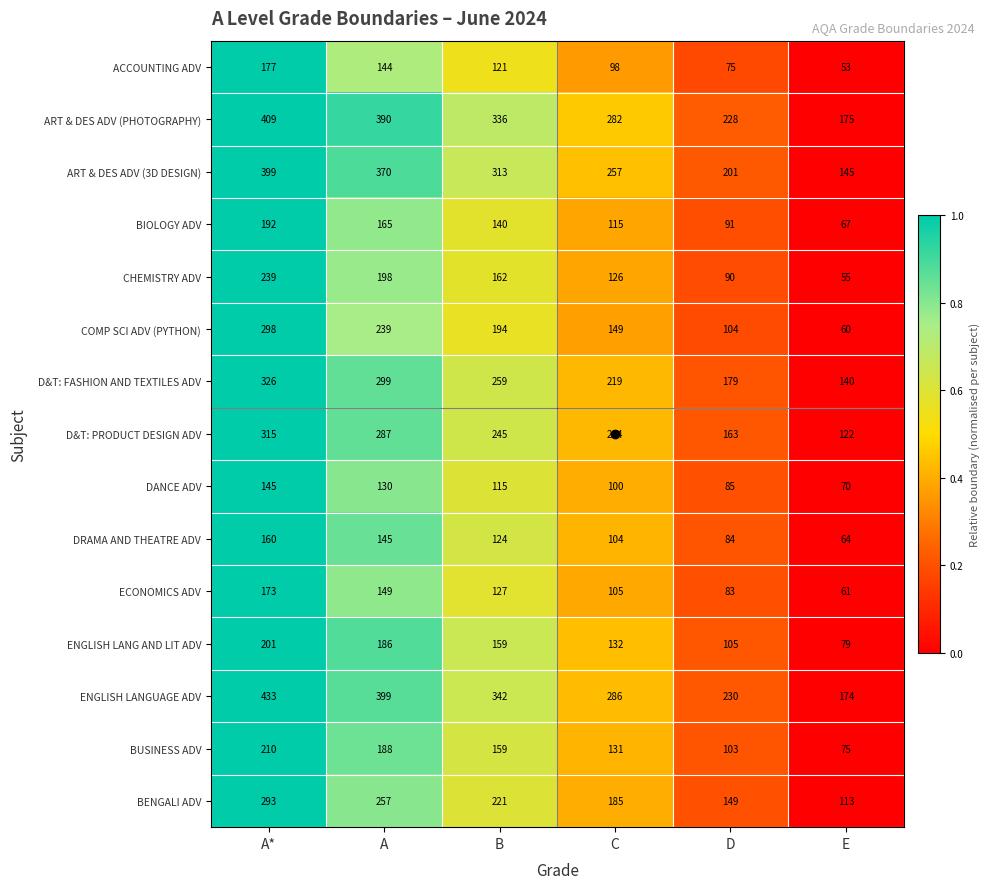

At which label does D&T: PRODUCT DESIGN ADV reach its peak?

A*